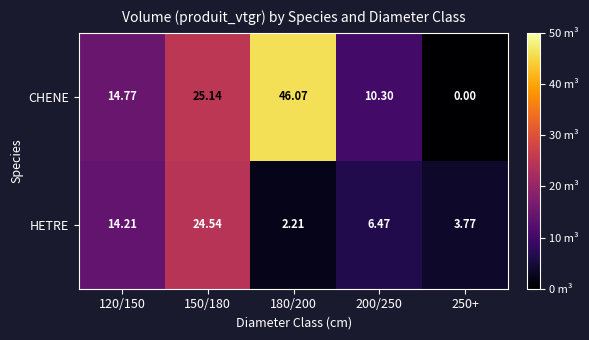

Which series has the largest total across all categories?

CHENE